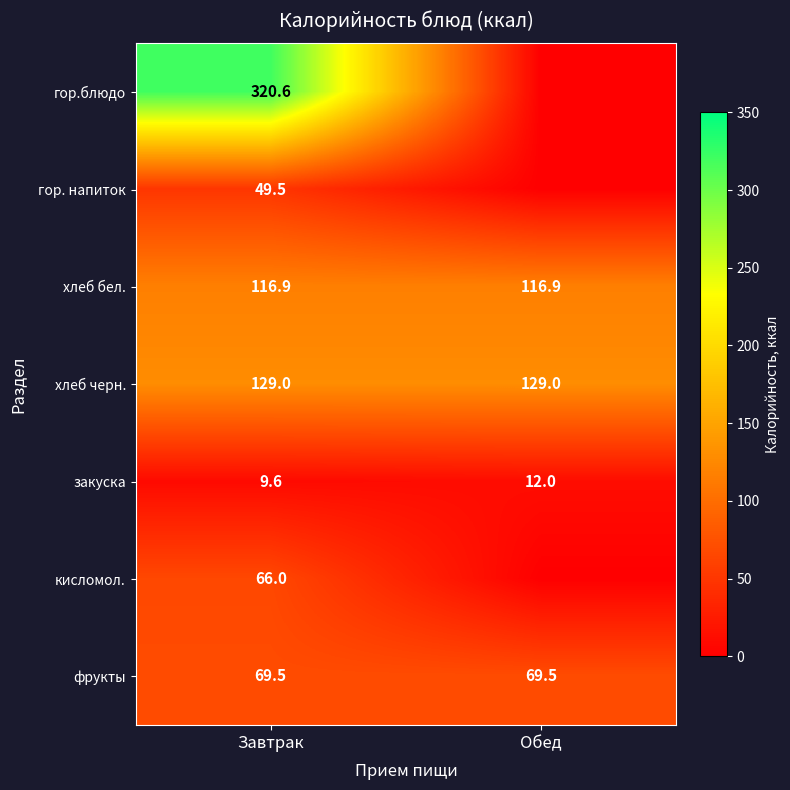

The закуска series shows 12.0 at Обед. True or false?

True